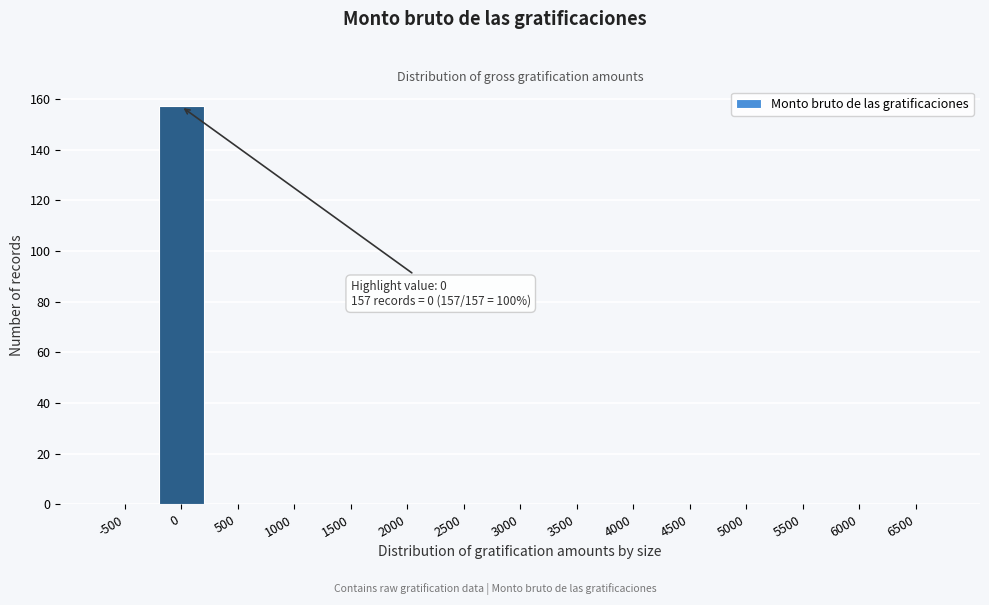

Reading left to right, transcribe all the data shown in this chart.

-500=0	0=157	500=0	1000=0	1500=0	2000=0	2500=0	3000=0	3500=0	4000=0	4500=0	5000=0	5500=0	6000=0	6500=0